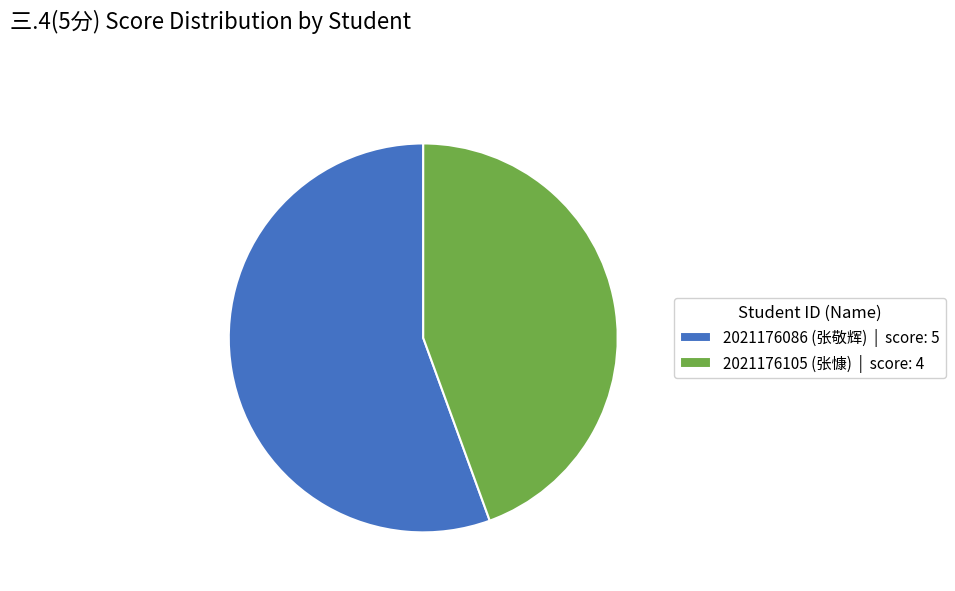

What is the smallest slice in the pie chart?

2021176105 (张慷) | score: 4